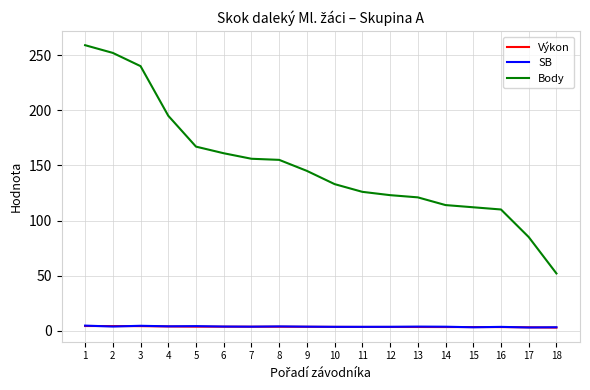

What are all the series names shown in the legend?

Výkon, SB, Body